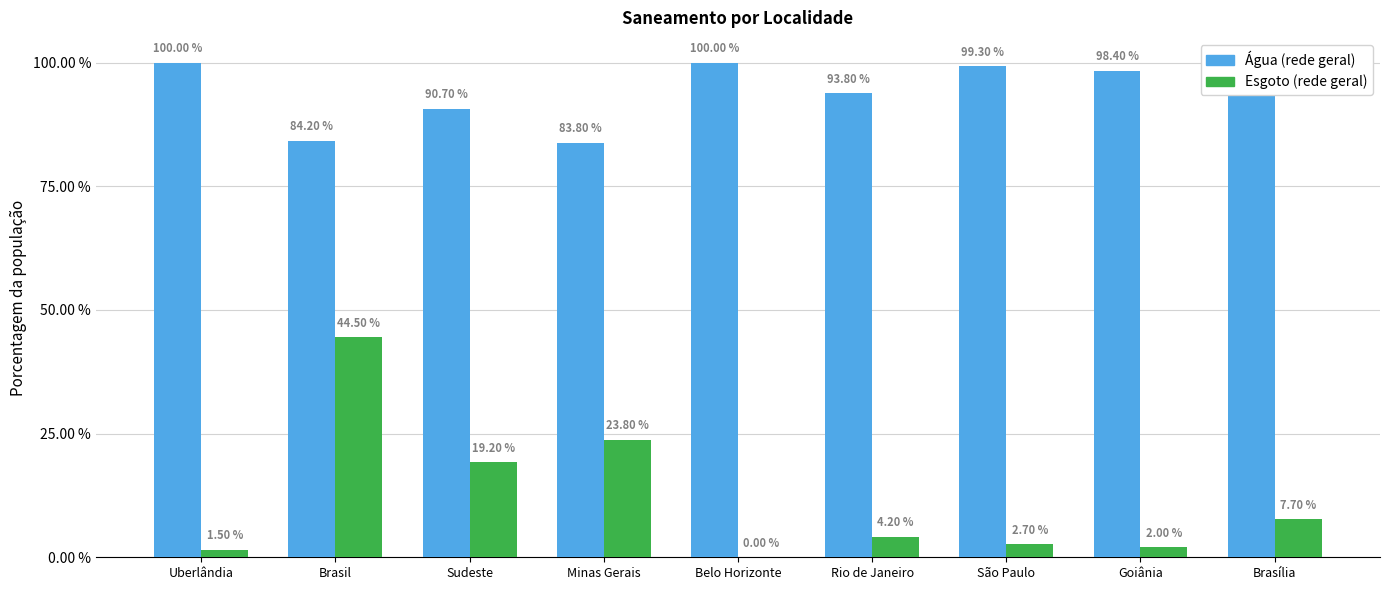

Reading left to right, transcribe all the data shown in this chart.

Água (rede geral): 1.0	0.8	0.9	0.8	1.0	0.9	1.0	1.0	1.0
Esgoto (rede geral): 0.0	0.4	0.2	0.2	0.0	0.0	0.0	0.0	0.1